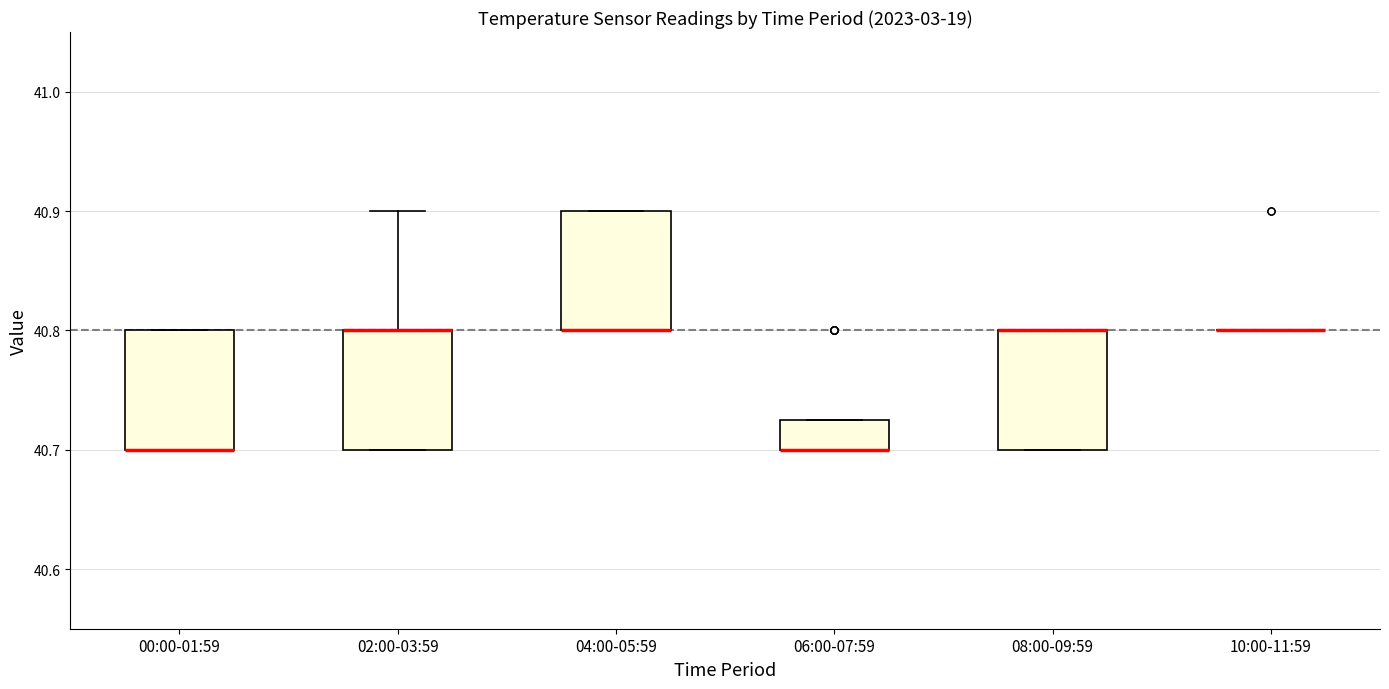

Reading left to right, transcribe this box plot: for each box, give where its median line is, the range the box spans, and where its two whiskers end, as read against the y-axis. The values are not printed on the chart, so give them approximately, as read against the axis.

00:00-01:59: median 40.70 (drawn on the box's lower edge), box 40.70 to 40.80, whiskers 40.70 to 40.80
02:00-03:59: median 40.80 (drawn on the box's upper edge), box 40.70 to 40.80, whiskers 40.70 to 40.90
04:00-05:59: median 40.80 (drawn on the box's lower edge), box 40.80 to 40.90, whiskers 40.80 to 40.90
06:00-07:59: median 40.70 (drawn on the box's lower edge), box 40.70 to 40.73, whiskers 40.70 to 40.73
08:00-09:59: median 40.80 (drawn on the box's upper edge), box 40.70 to 40.80, whiskers 40.70 to 40.80
10:00-11:59: box collapsed to a line at 40.80, whiskers 40.80 to 40.80